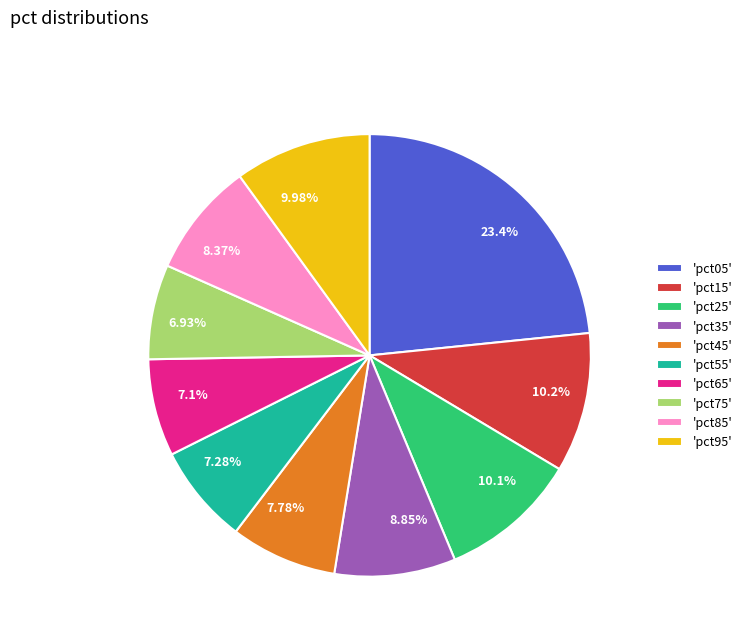

Combined, do 6.93% and 10.2% account for over 50%?

No